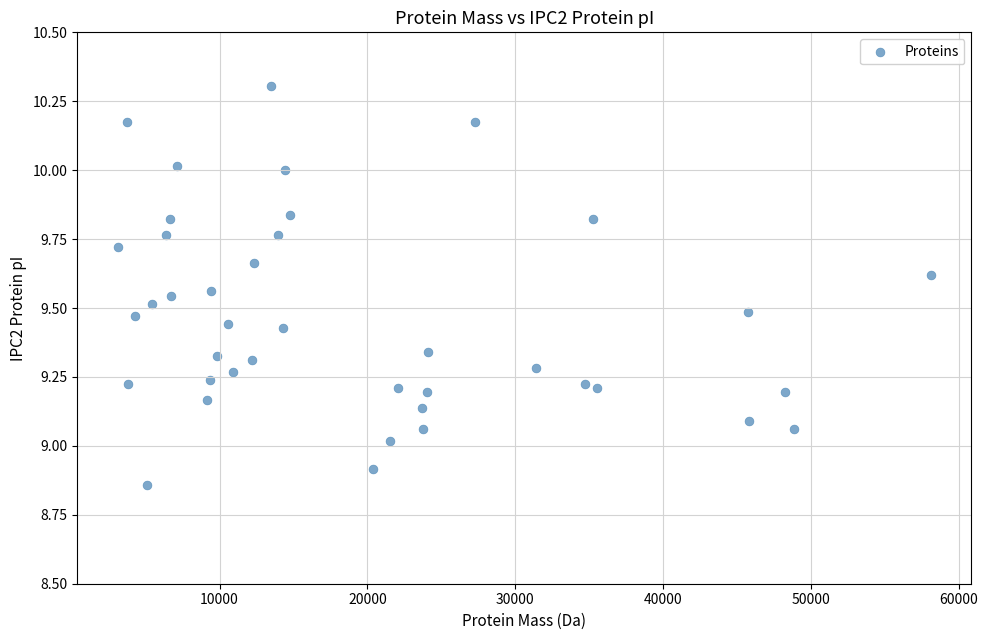

What is the range of Y values (max minus min)?

1.4